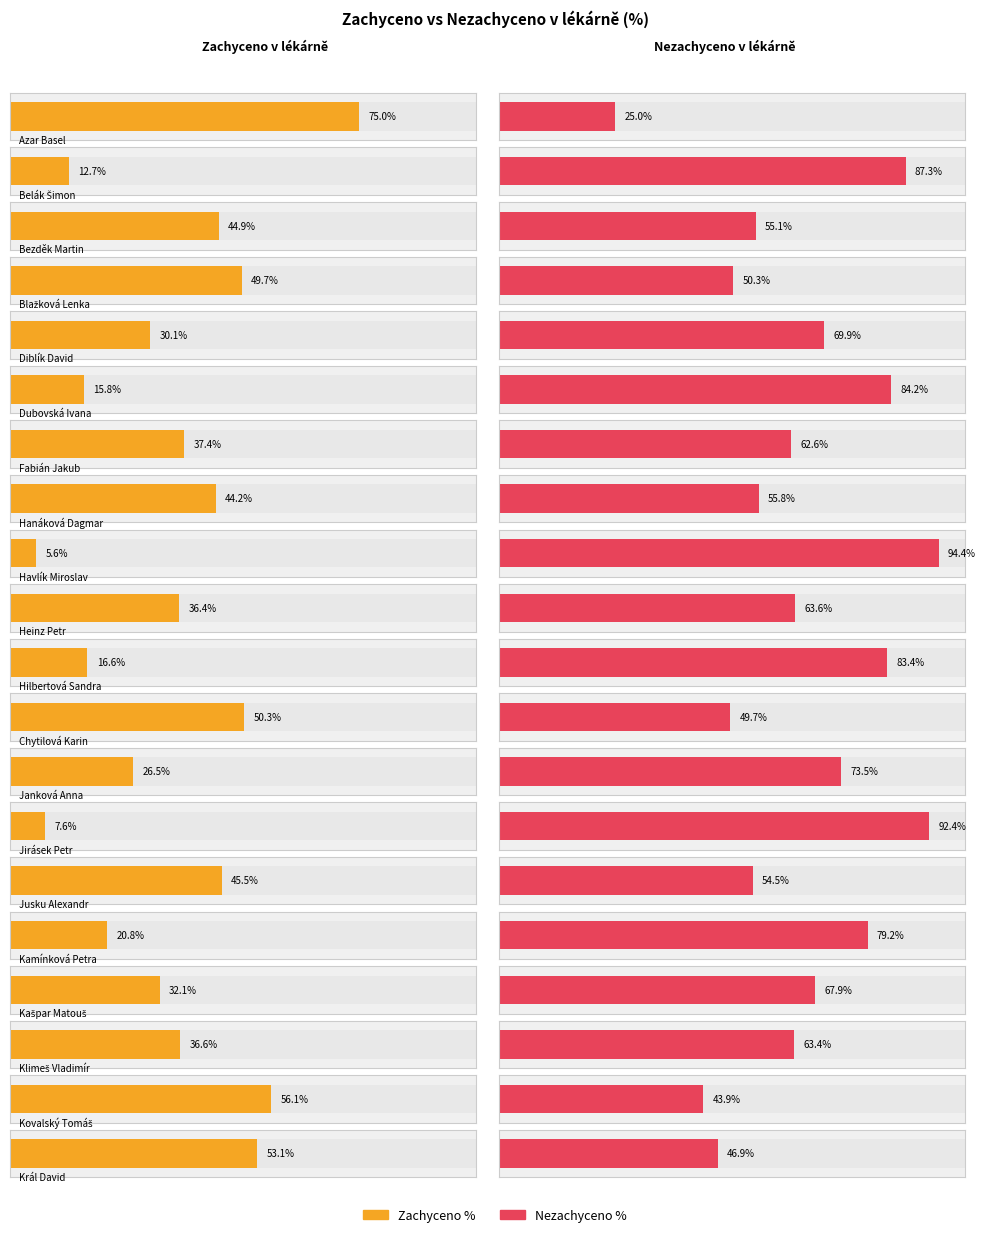

At which category does the chart reach its peak across all series?

Havlík Miroslav